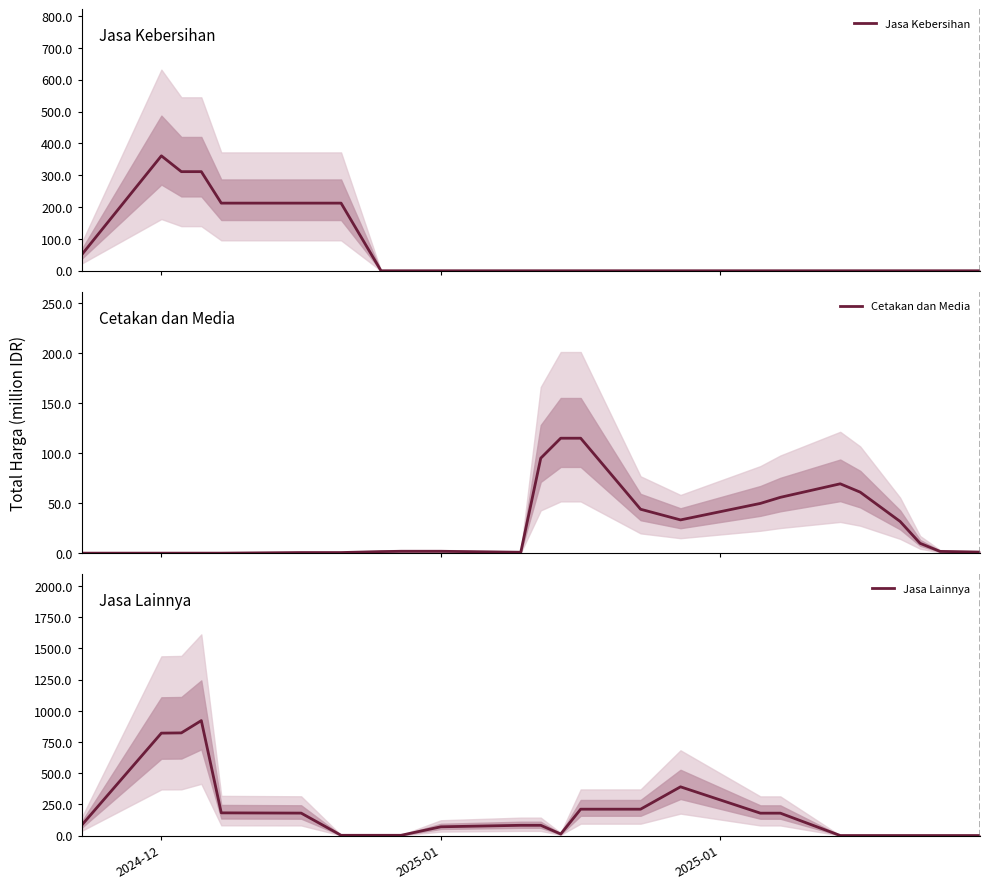

How many lines are shown in the chart?

3